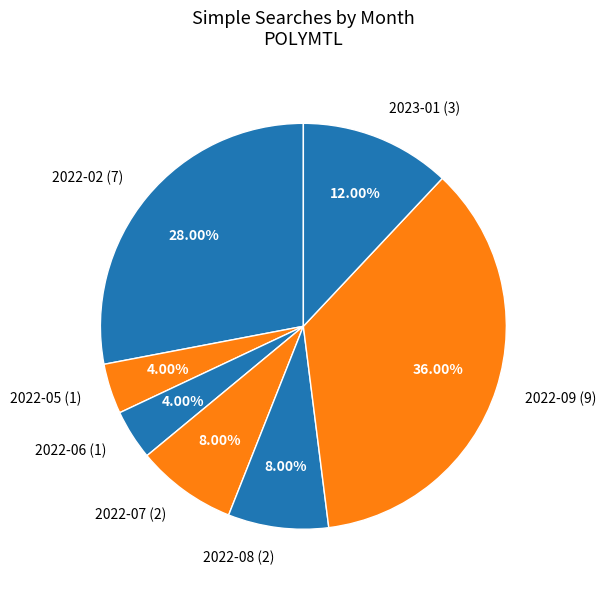

Do 2022-05 (1) and 2022-02 (7) together represent more than half of the pie?

No